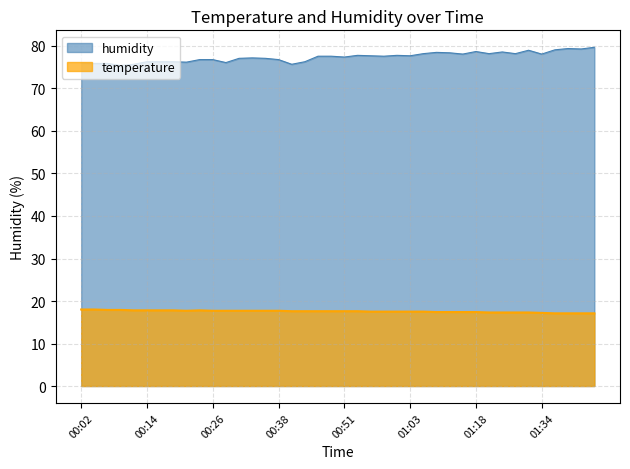

What is the average value of the humidity series?

77.4